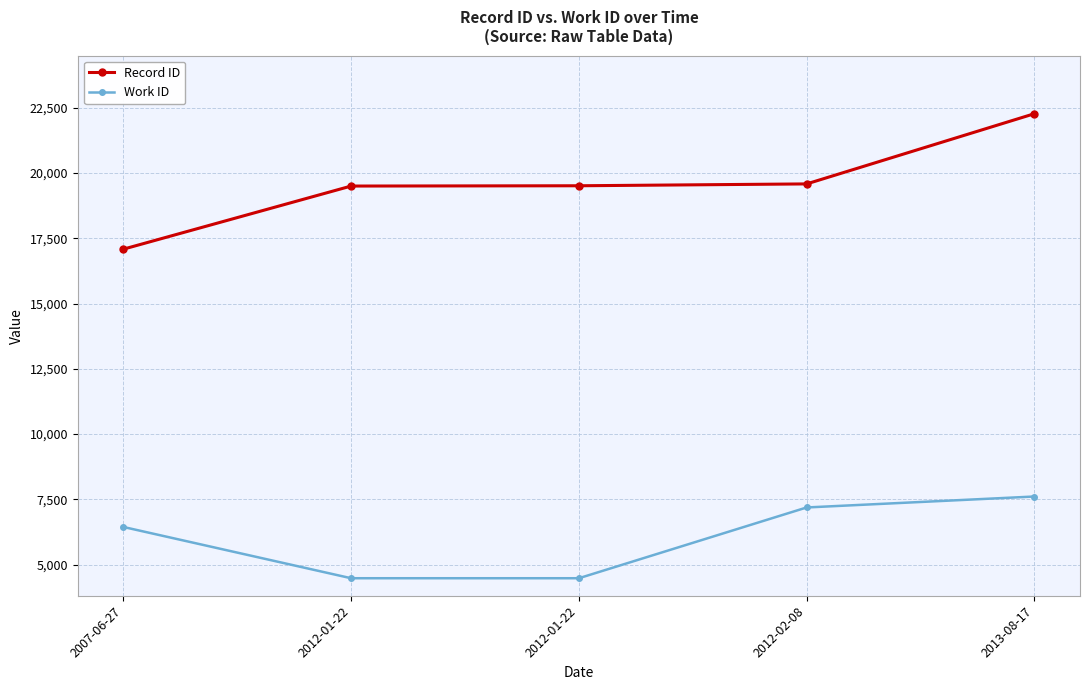

What are all the series names shown in the legend?

Record ID, Work ID